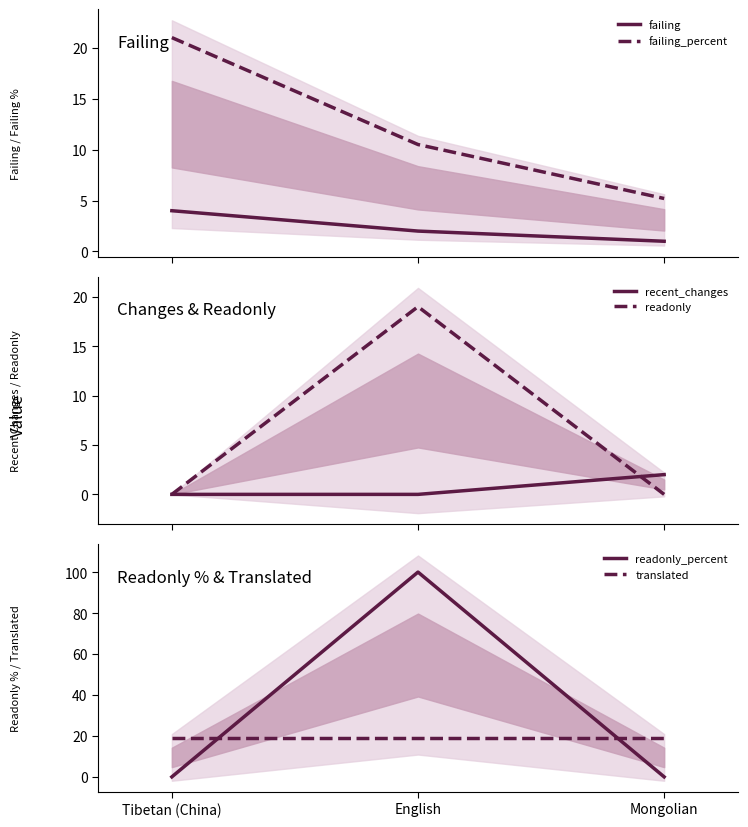

Reading right to left, extract all data points from this chart.

failing: Mongolian=1.0	English=2.0	Tibetan (China)=4.0
failing_percent: Mongolian=5.2	English=10.5	Tibetan (China)=21.0
recent_changes: Mongolian=2.0	English=0.0	Tibetan (China)=0.0
readonly: Mongolian=0.0	English=19.0	Tibetan (China)=0.0
readonly_percent: Mongolian=0.0	English=100.0	Tibetan (China)=0.0
translated: Mongolian=19.0	English=19.0	Tibetan (China)=19.0